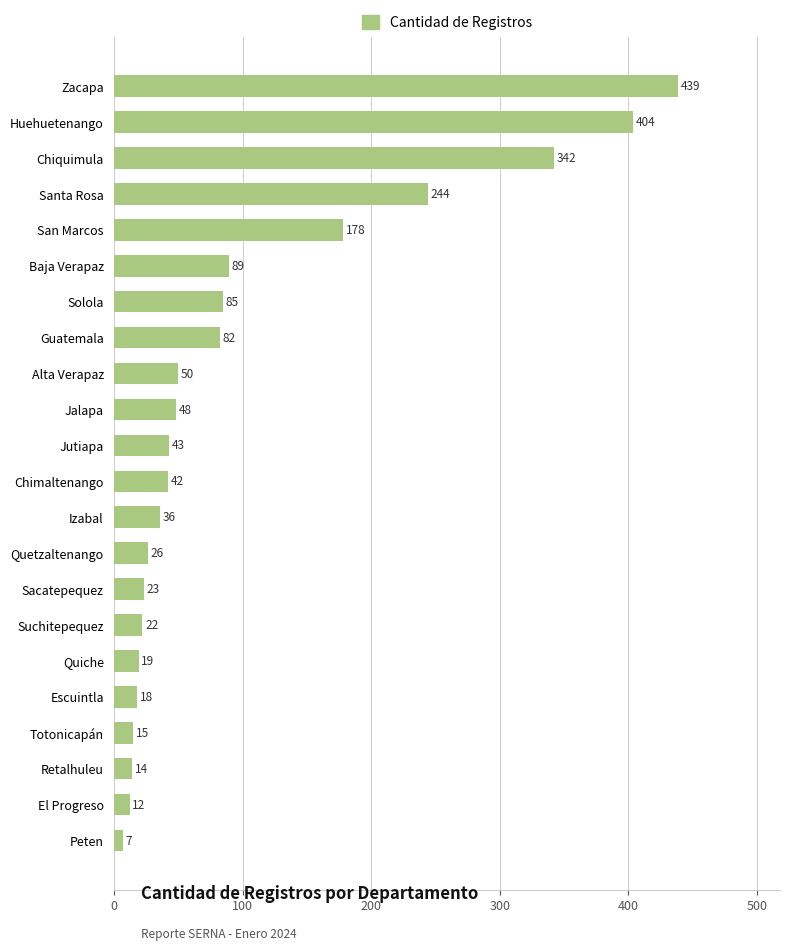

The chart shows a value of 475 at Chiquimula. True or false?

False